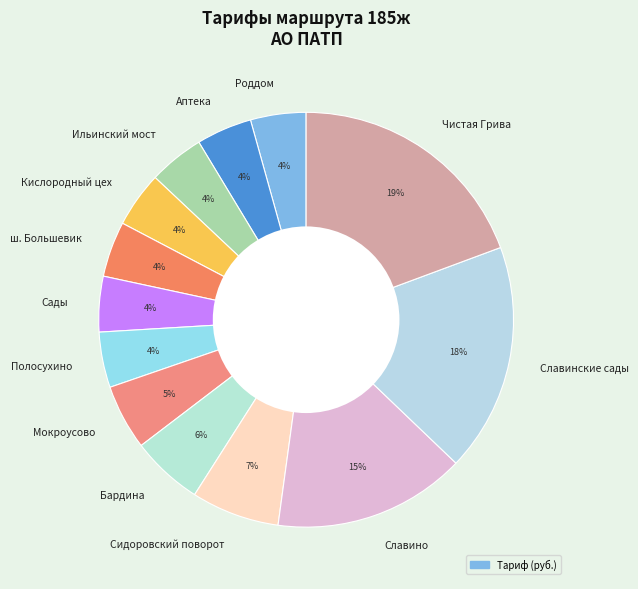

Which category has the biggest portion of the pie?

Чистая Грива